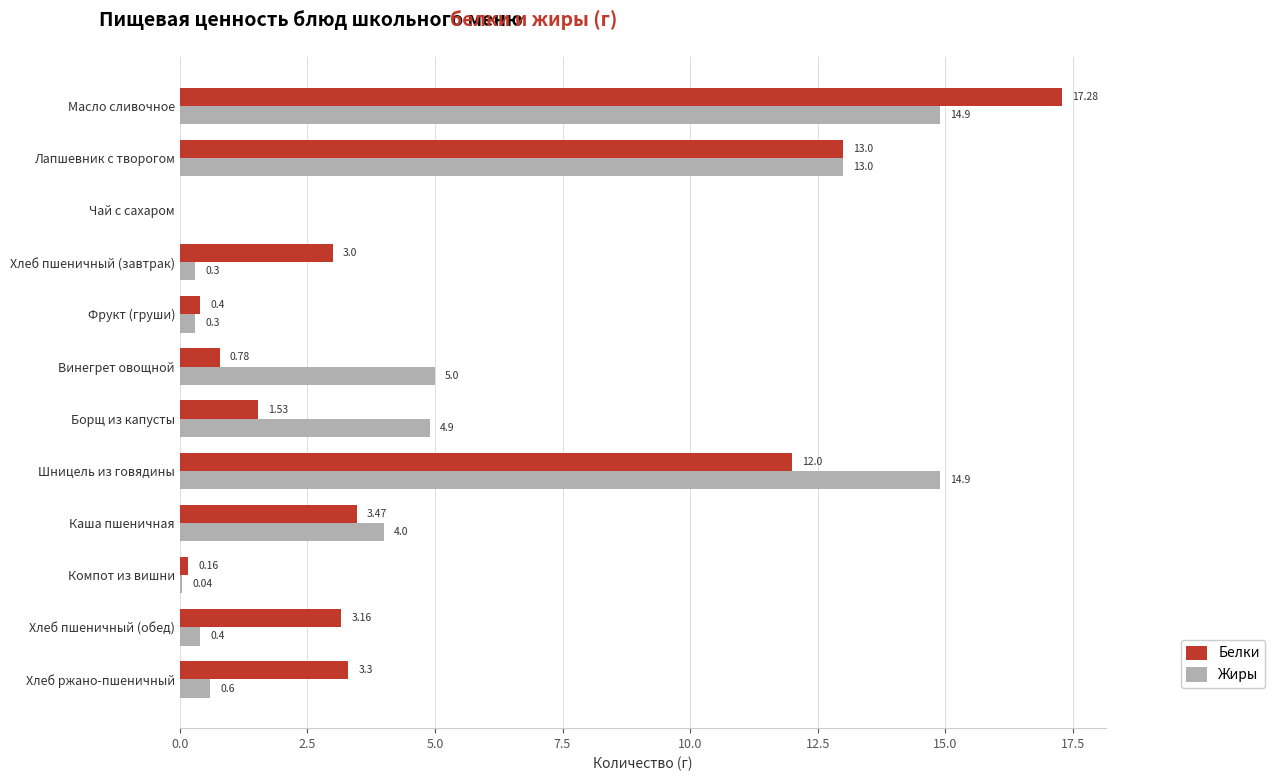

What is the sum of the Белки values at Хлеб пшеничный (завтрак) and Фрукт (груши)?

3.4